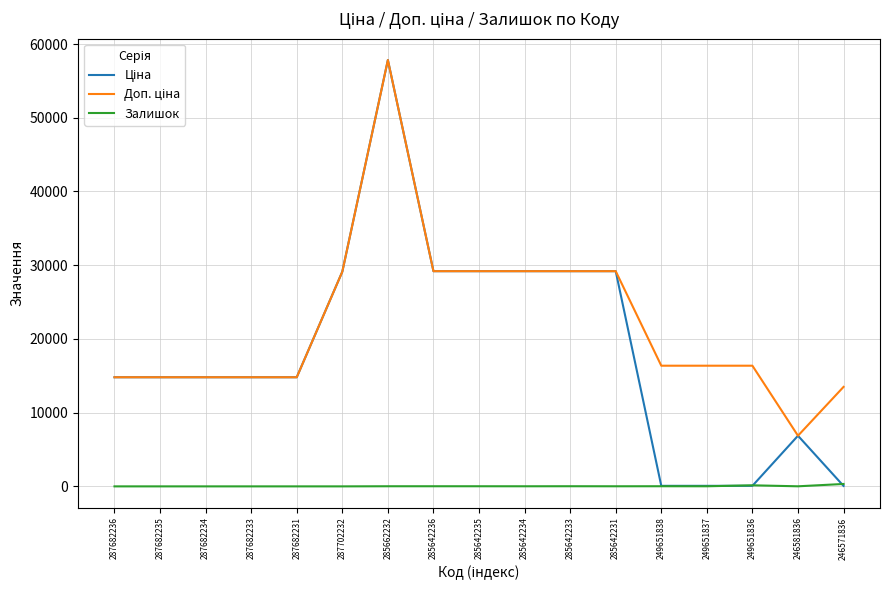

Does the chart have visible grid lines?

Yes